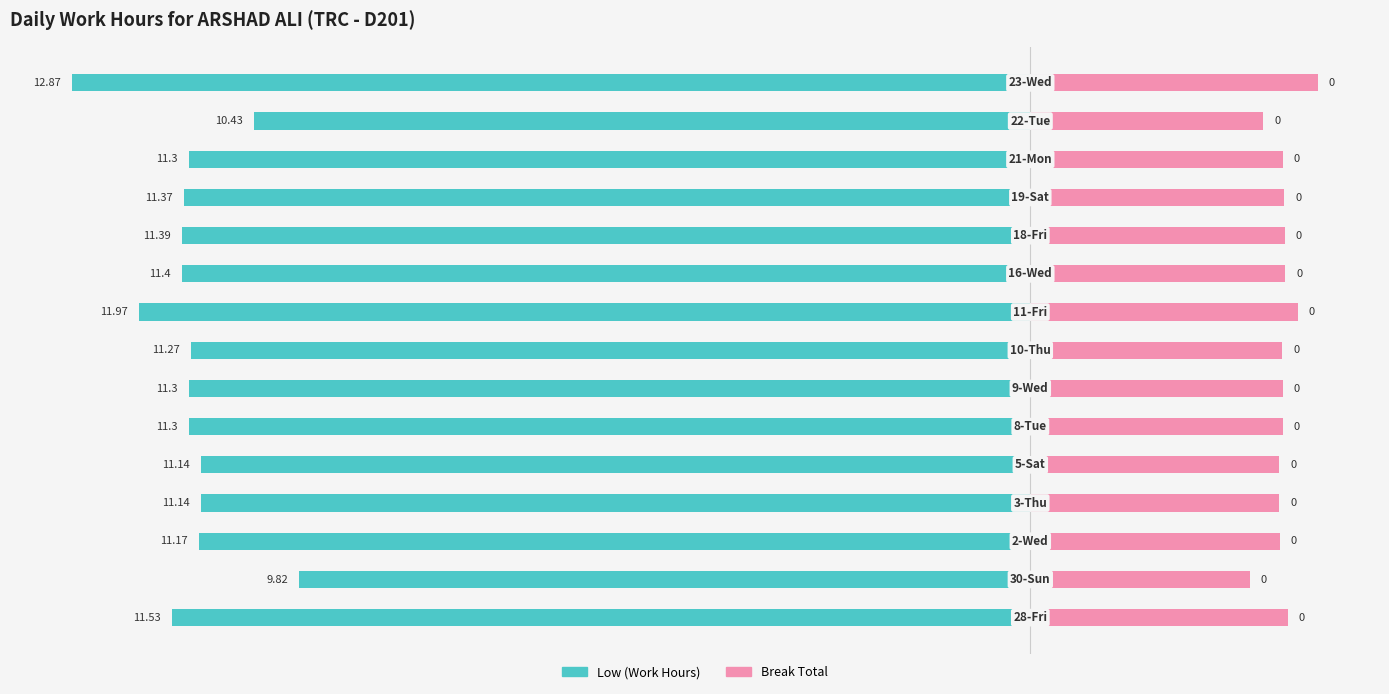

What are all the series names shown in the legend?

Low (Work Hours), Break Total